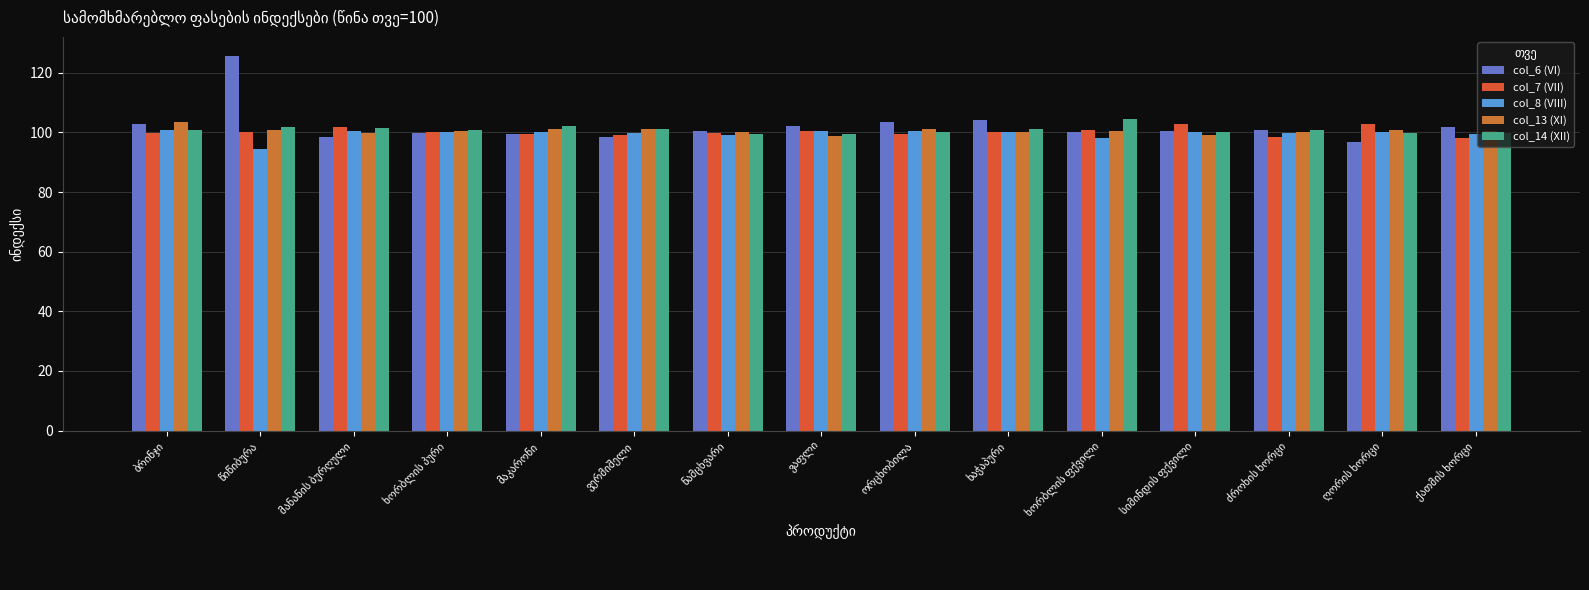

How many data points does each series have?

15